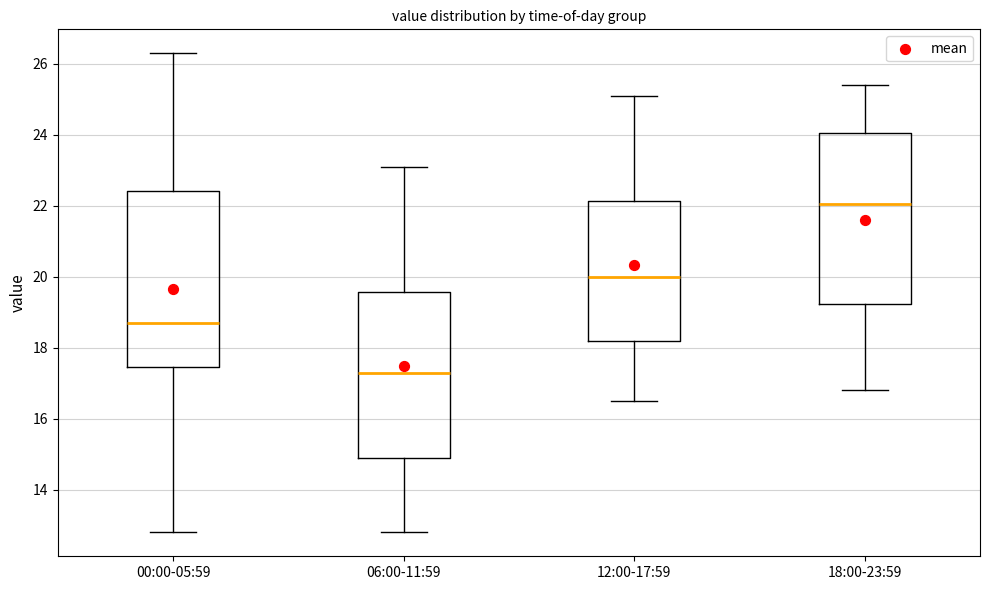

Where does the upper whisker of the box for 00:00-05:59 end on the y-axis? The values are not printed on the chart, so give them approximately, as read against the axis.

26.4